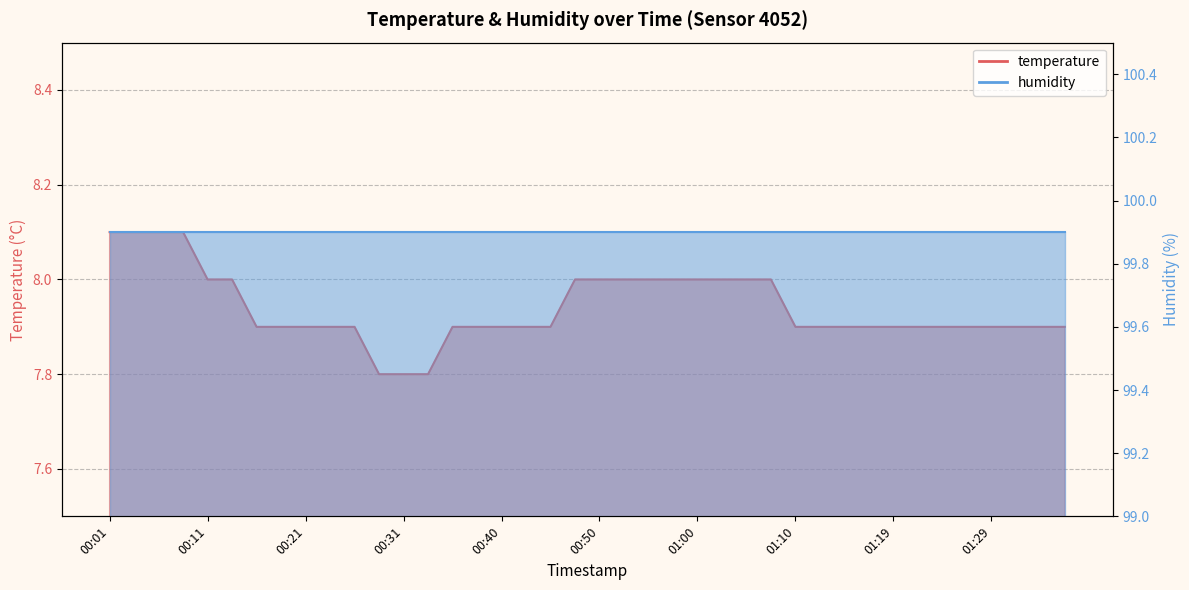

Which label corresponds to the largest value in the chart?

00:01